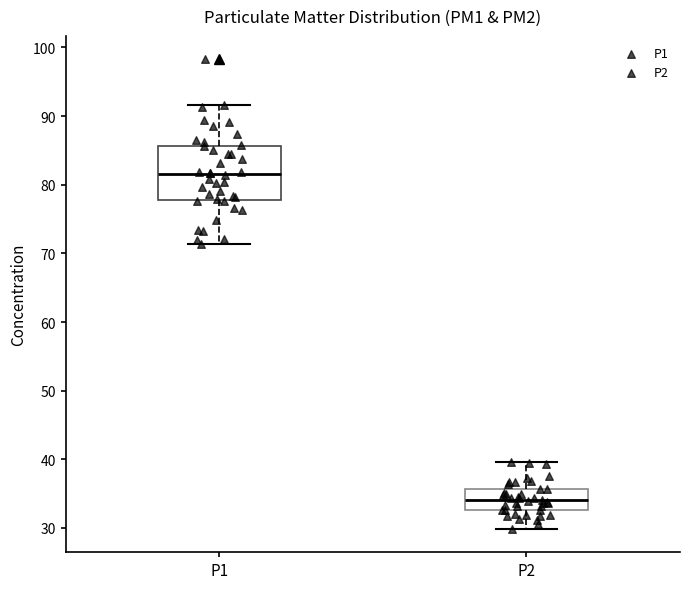

Where is the lower edge of the box for P2 on the y-axis? The values are not printed on the chart, so give them approximately, as read against the axis.

33